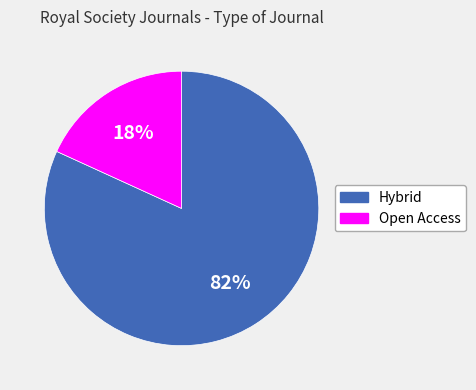

Combined, do Hybrid and Open Access account for over 50%?

Yes